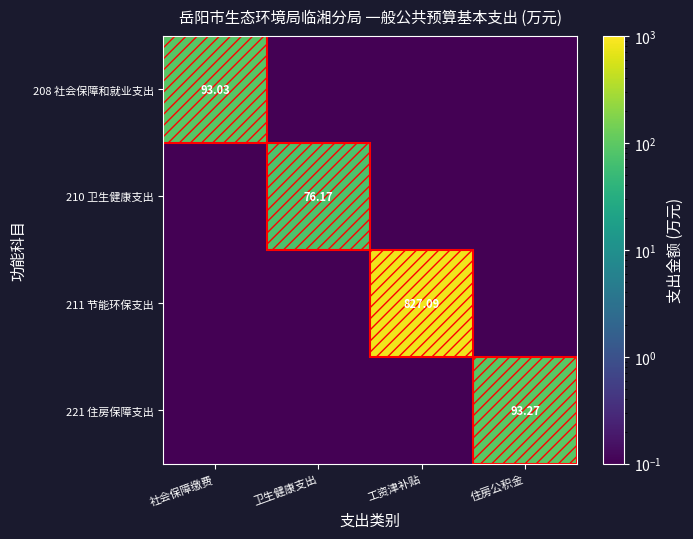

What is the average value of the 221 住房保障支出 series?

23.4